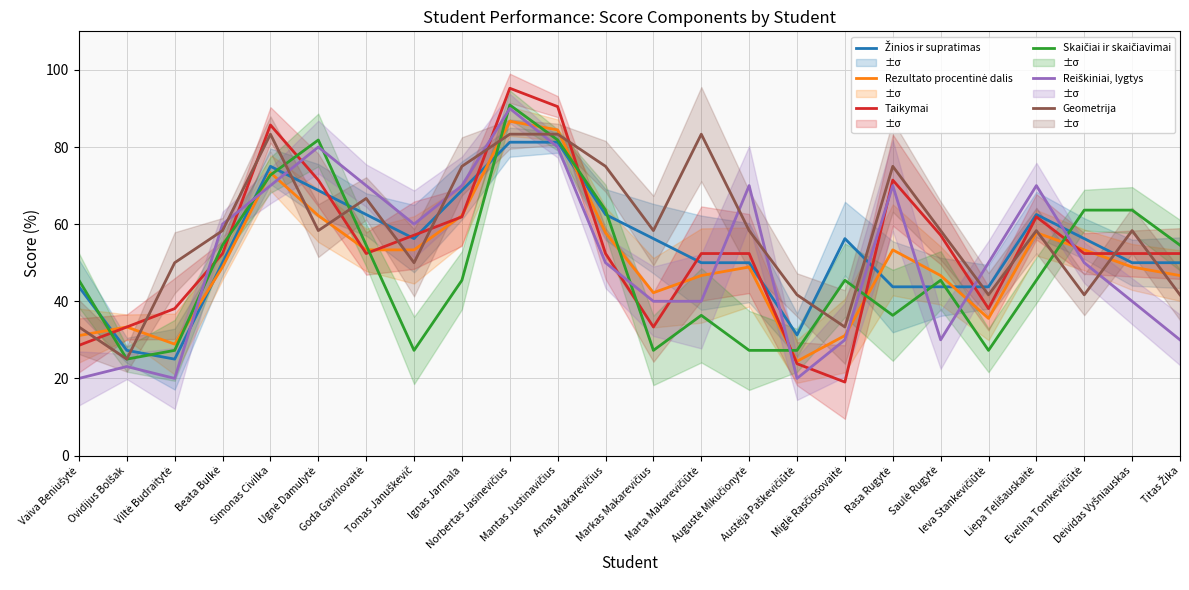

What is the value of the Rezultato procentinė dalis point at the 1st from the left?

31.1